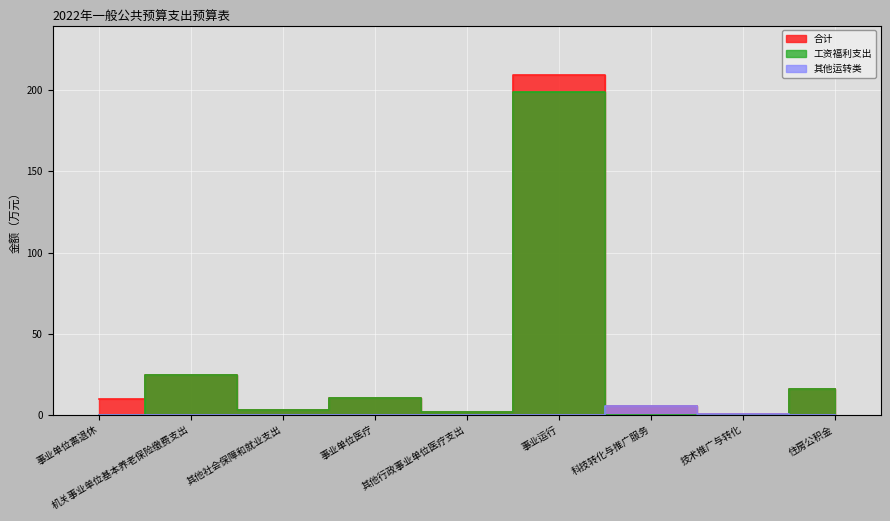

Where is 合计 nearest to the value 105?

机关事业单位基本养老保险缴费支出